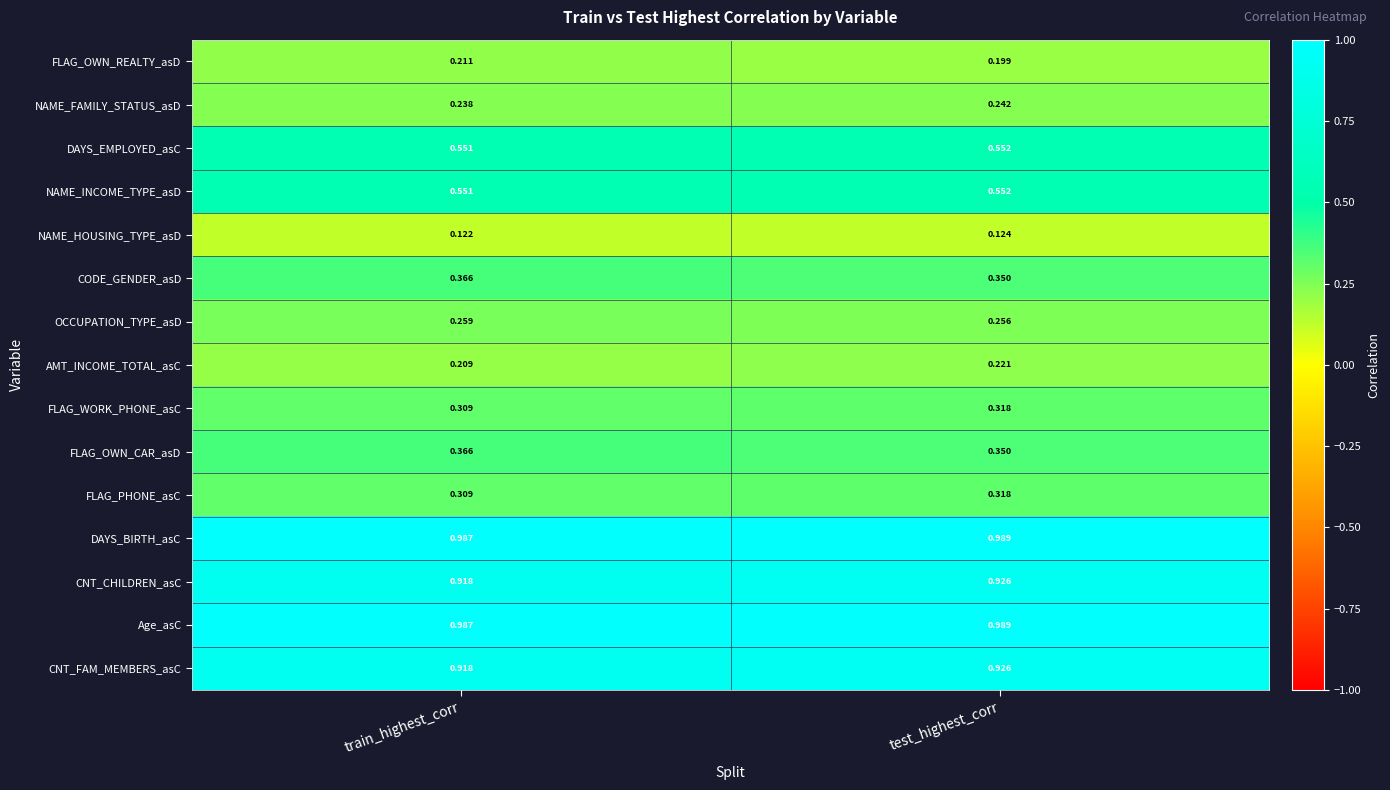

At which category does the chart reach its minimum across all series?

train_highest_corr